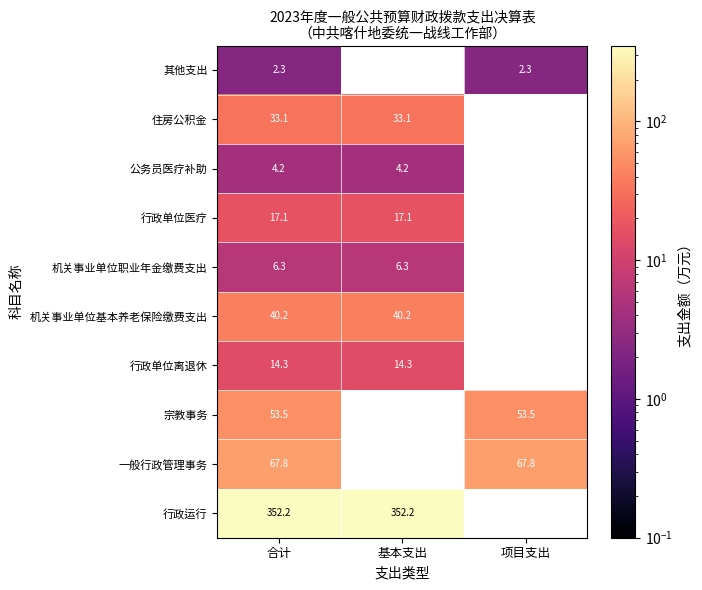

Where is 公务员医疗补助 nearest to the value 4?

合计